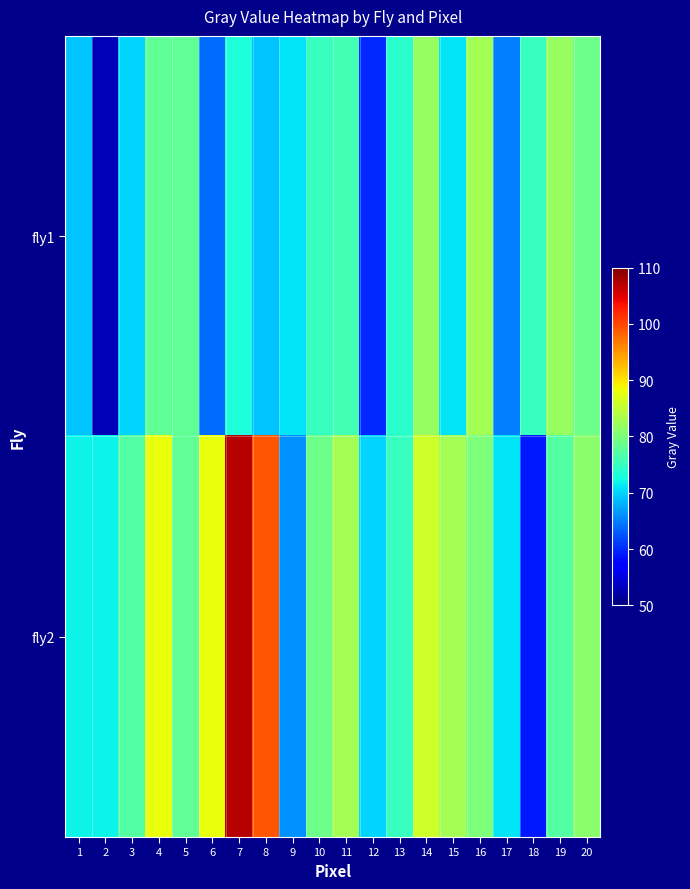

At which category is the sum across all series the highest?

7